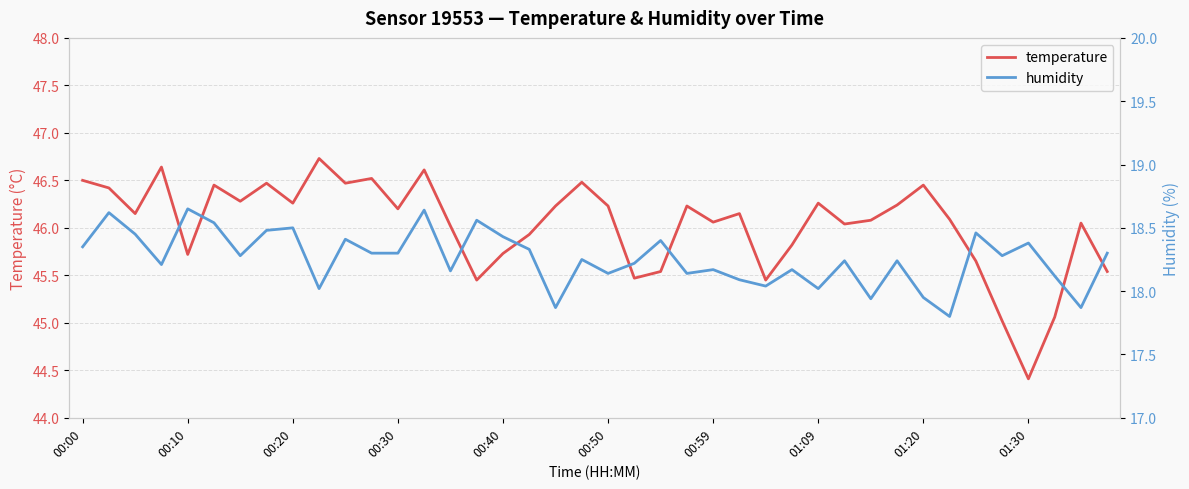

Where is temperature nearest to the value 45?

35